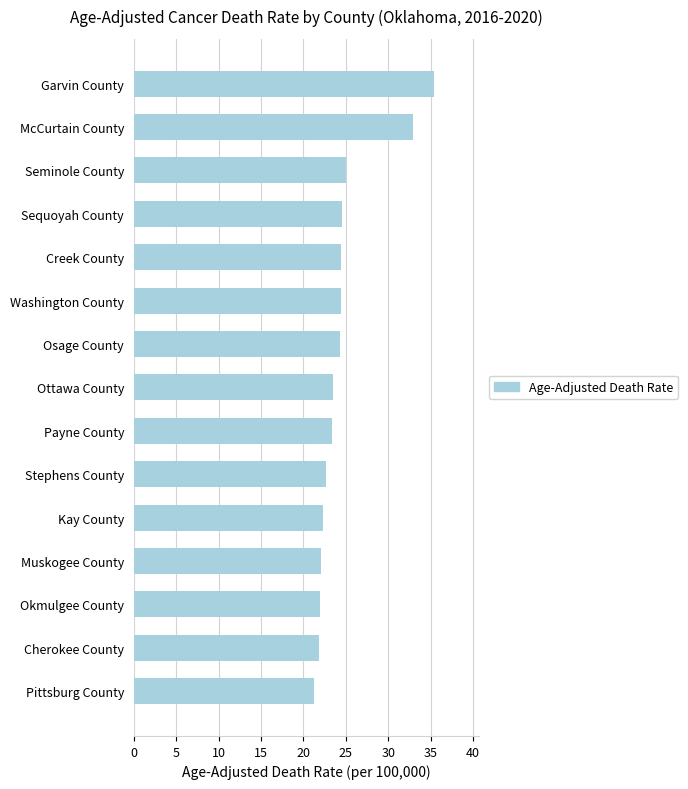

What is the minimum value shown in the chart?

21.2